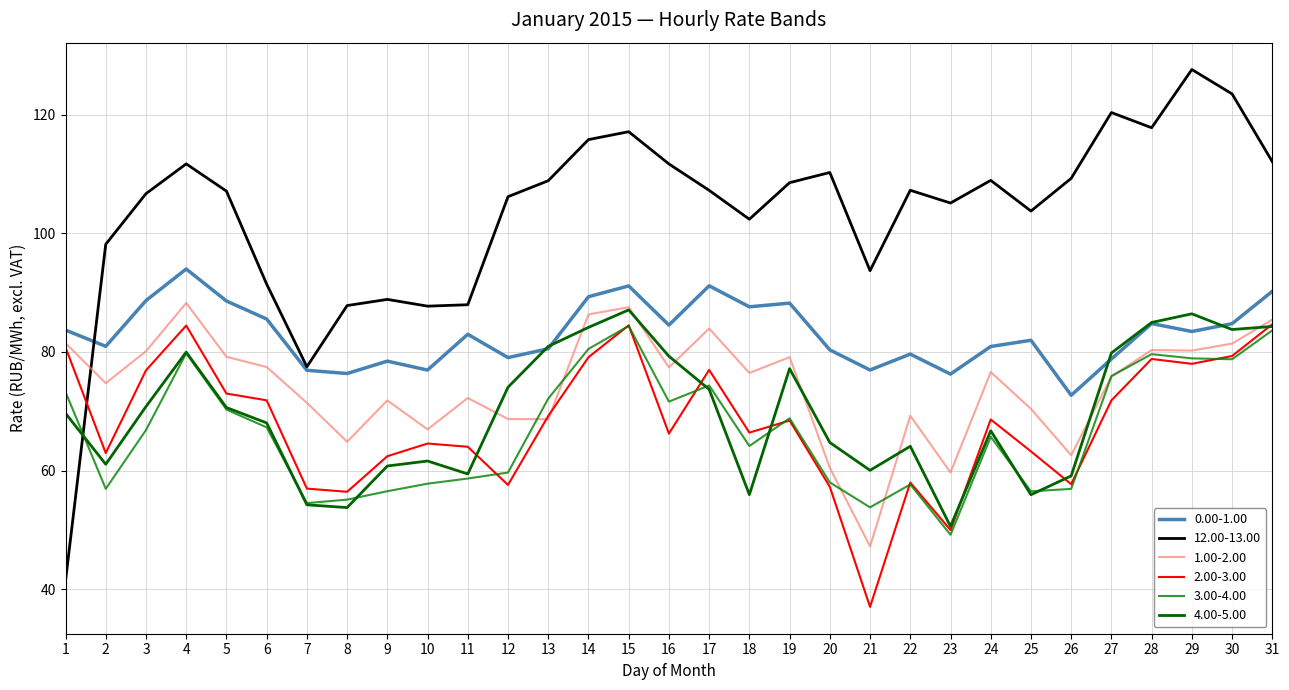

How many times do 0.00-1.00 and 4.00-5.00 cross each other?

4